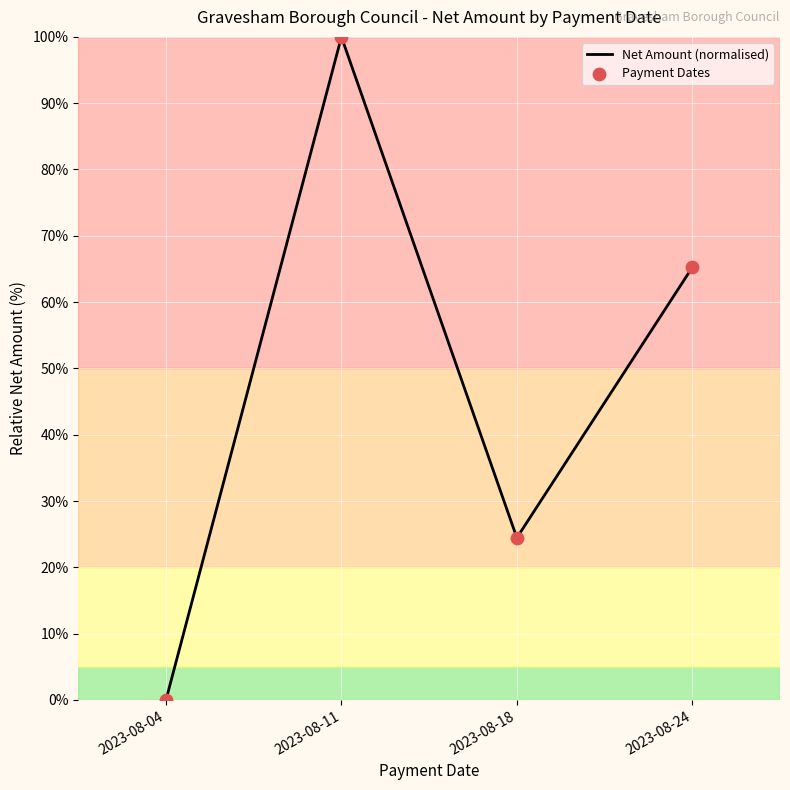

At which category does the data reach its first local valley?

2023-08-18